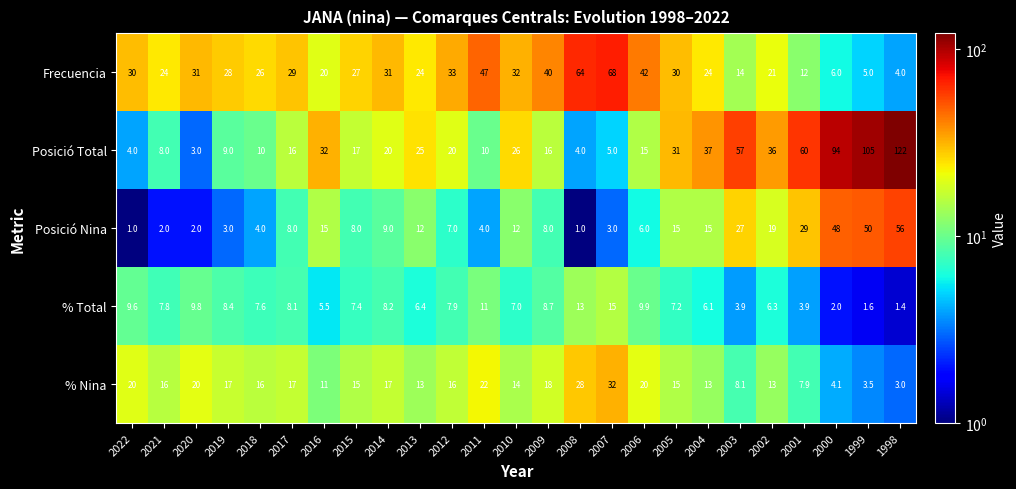

What is the difference between the maximum and minimum values in the % Total series?

13.6